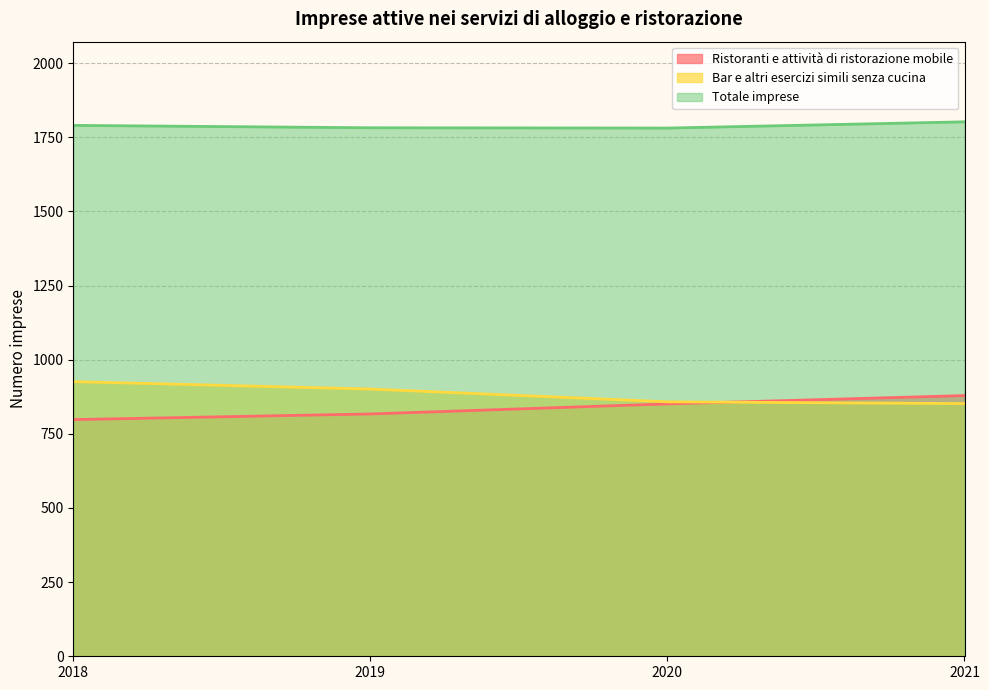

At which category is the sum across all series the highest?

2021